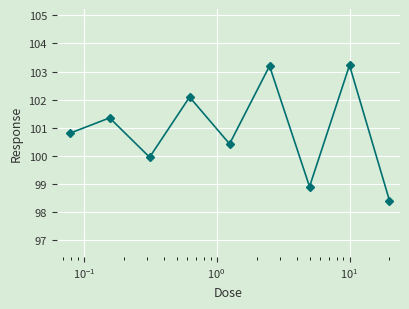

True or false: there are more than 2 points higher than both neighbors.

True